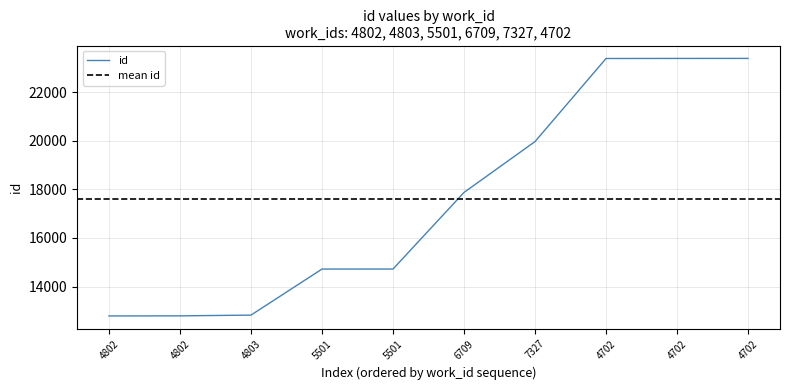

Is it true that the value at 4803 is 12828?

True